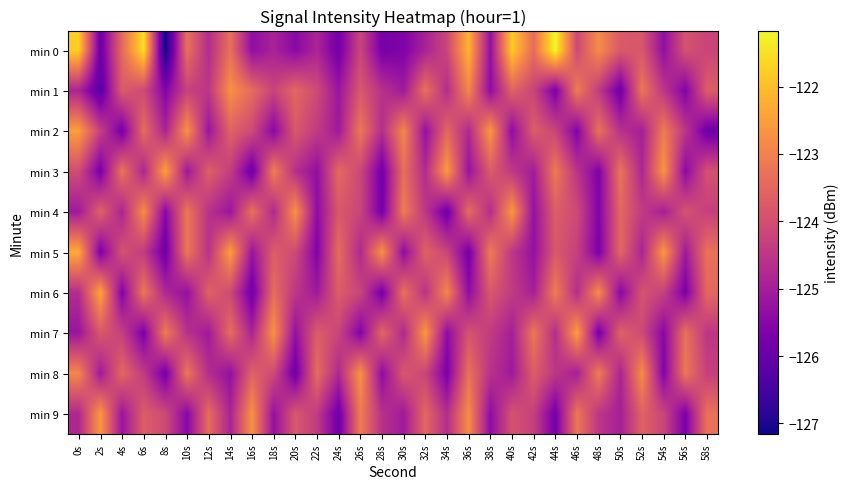

What is the smallest value displayed?

-127.2